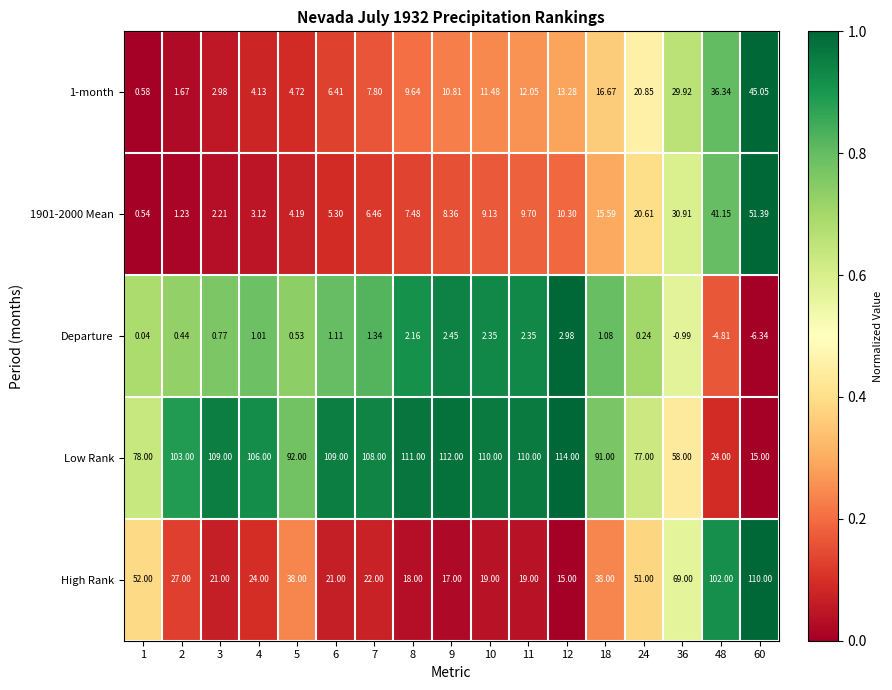

Is the value of 1-month at 1 greater than the value of 1901-2000 Mean at 6?

No